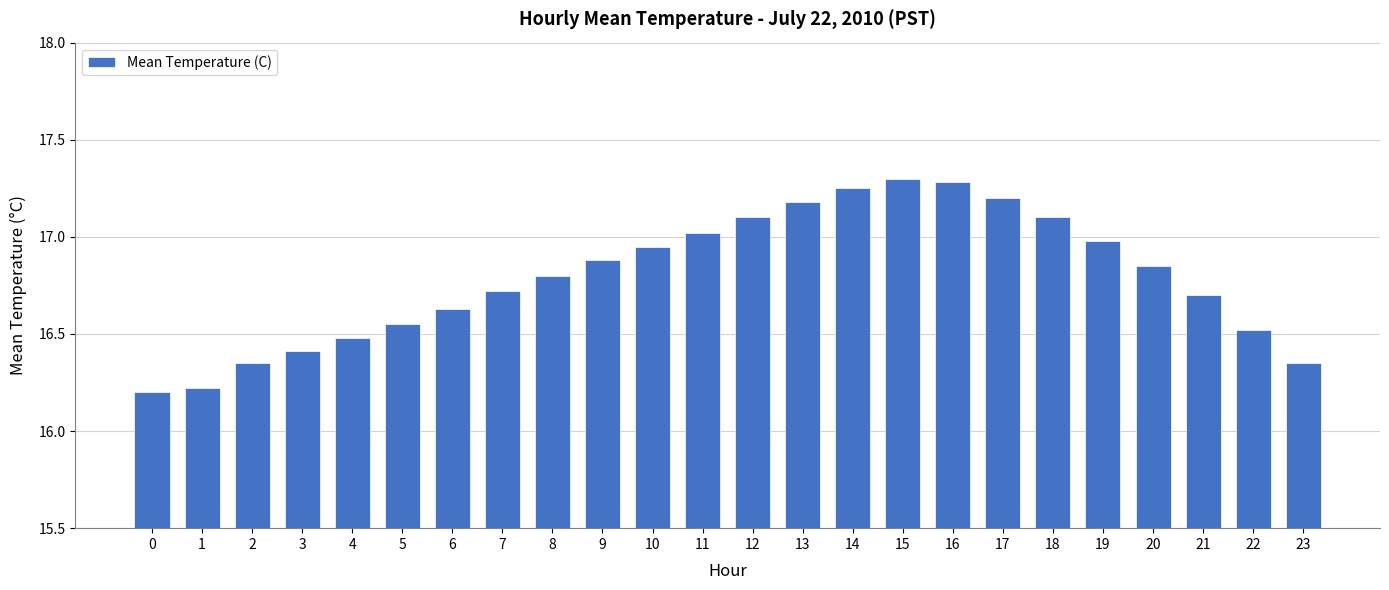

What is the sum of the values at 3 and 1?

32.6